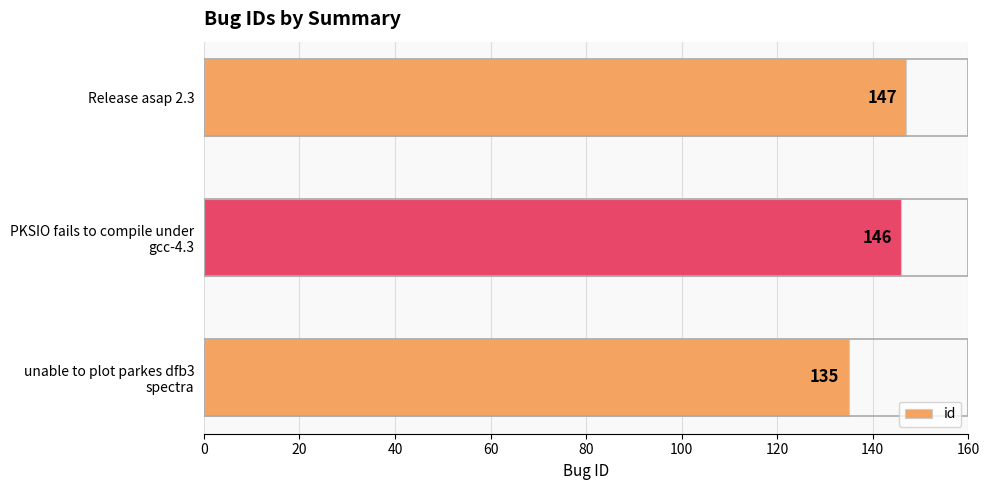

Reading bottom to top, list all the values displayed in this chart.

135	146	147